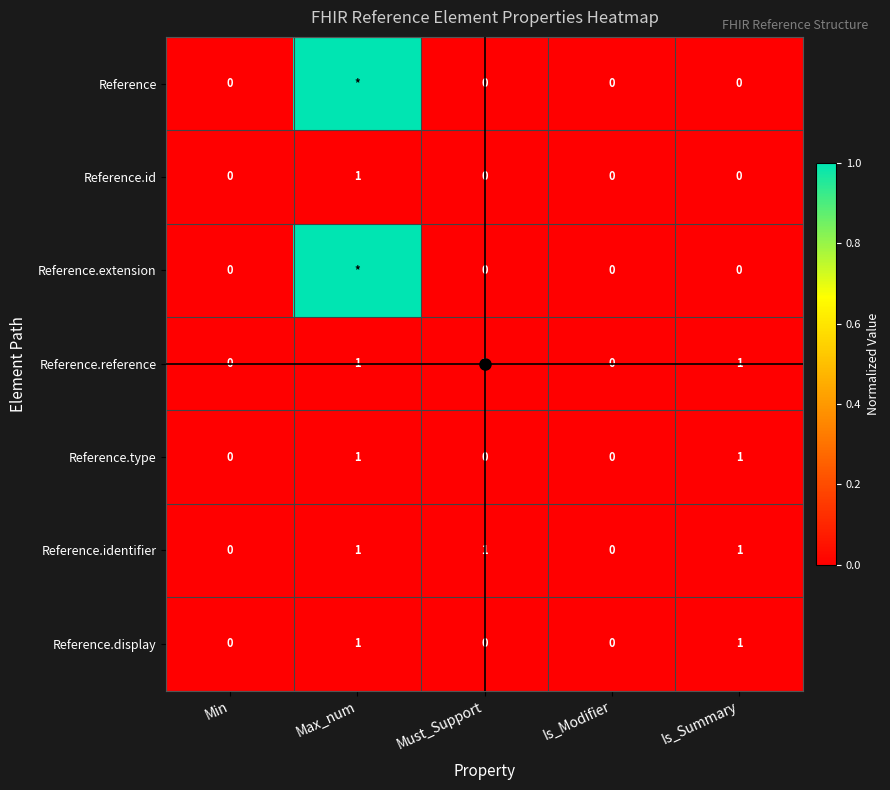

List the labels in order of Reference.id value, largest first.

Max_num, Min, Must_Support, Is_Modifier, Is_Summary